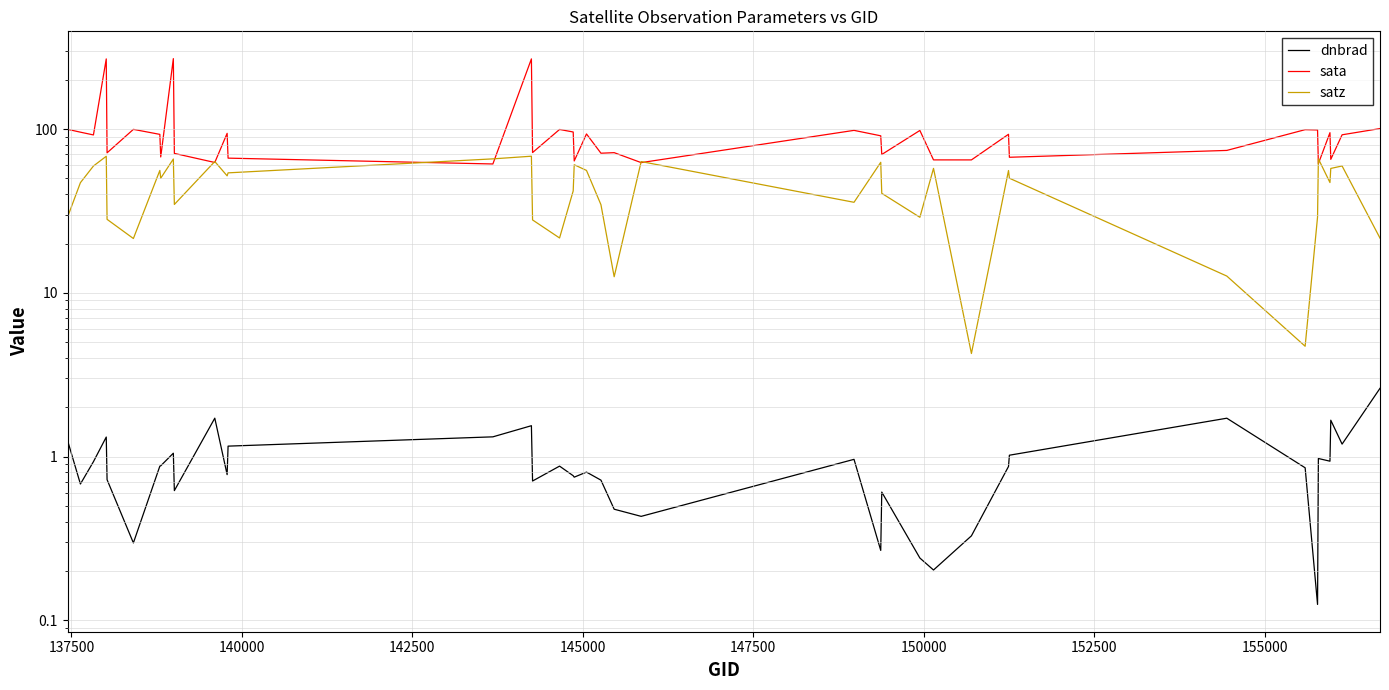

Does the chart display data point markers on the line(s)?

No